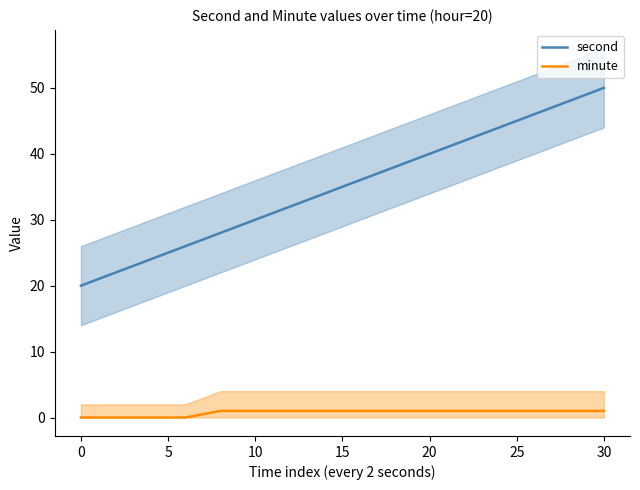

Reading left to right, extract all data points from this chart.

second: 20	22	24	26	28	30	32	34	36	38	40	42	44	46	48	50
minute: 0	0	0	0	1	1	1	1	1	1	1	1	1	1	1	1